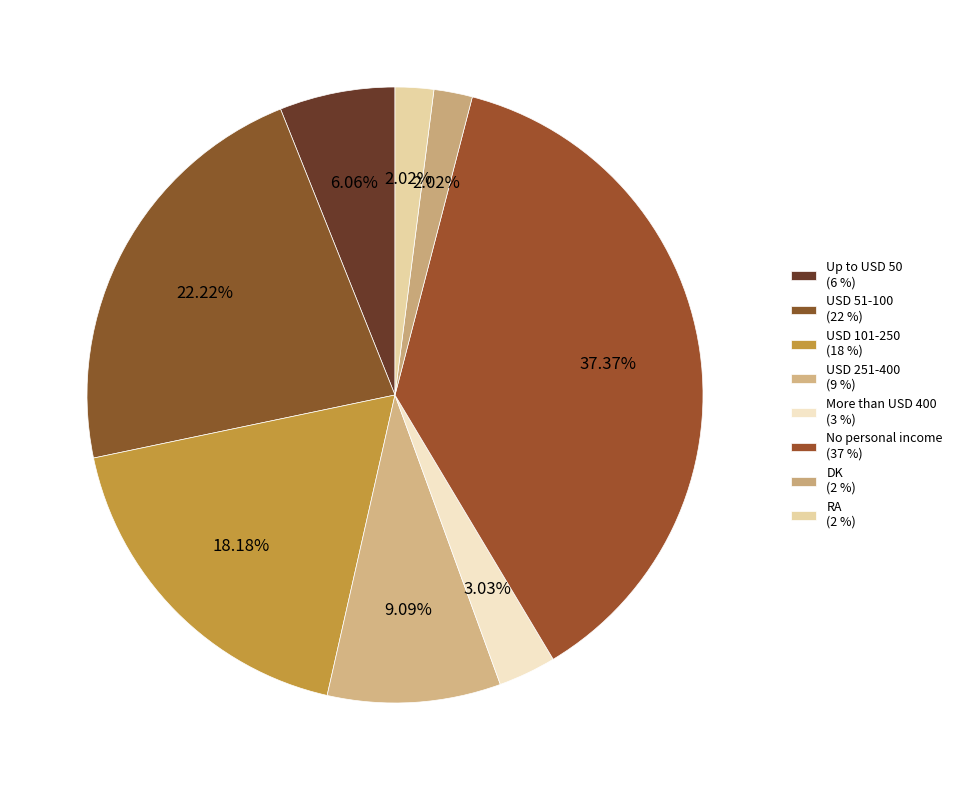

Rank the categories by value from lowest to highest.

DK, RA, More than USD 400, Up to USD 50, USD 251-400, USD 101-250, USD 51-100, No personal income